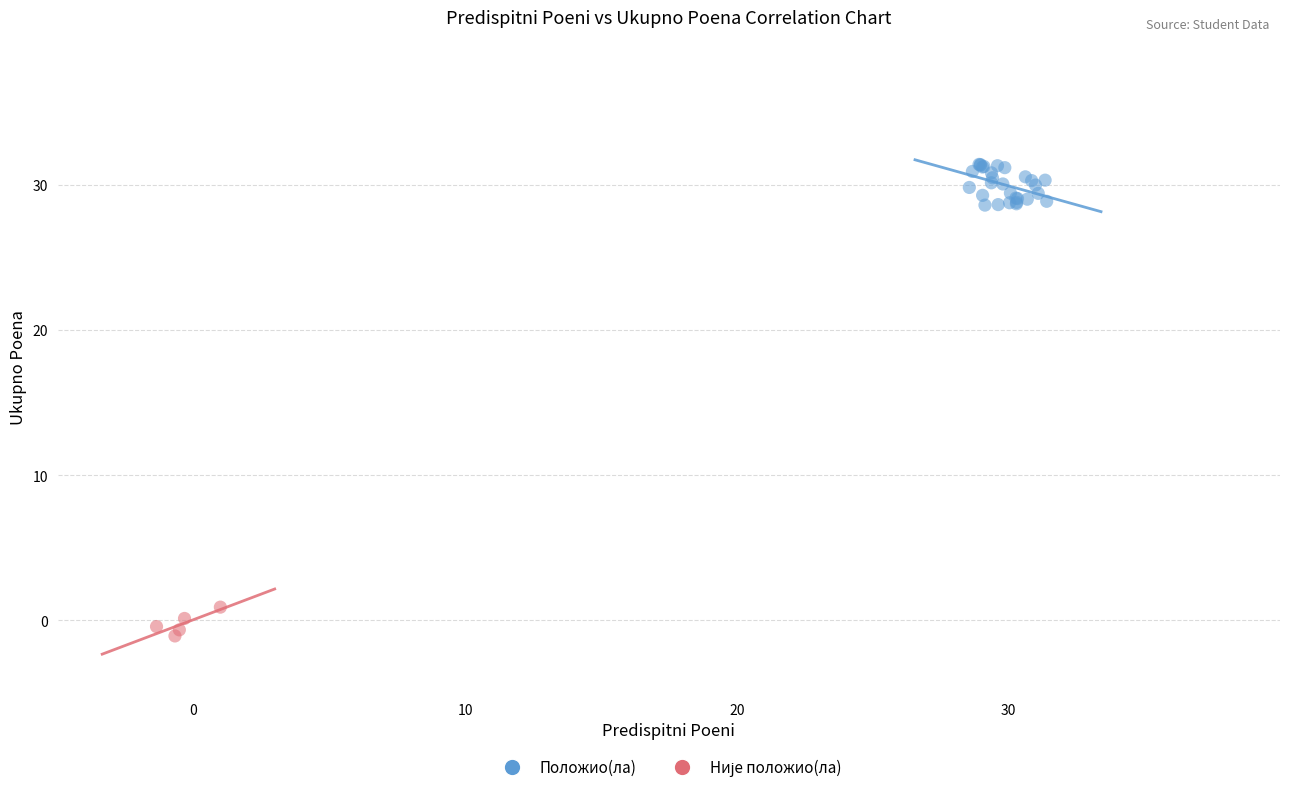

Which series has the largest Y range (max minus min)?

Положио(ла)